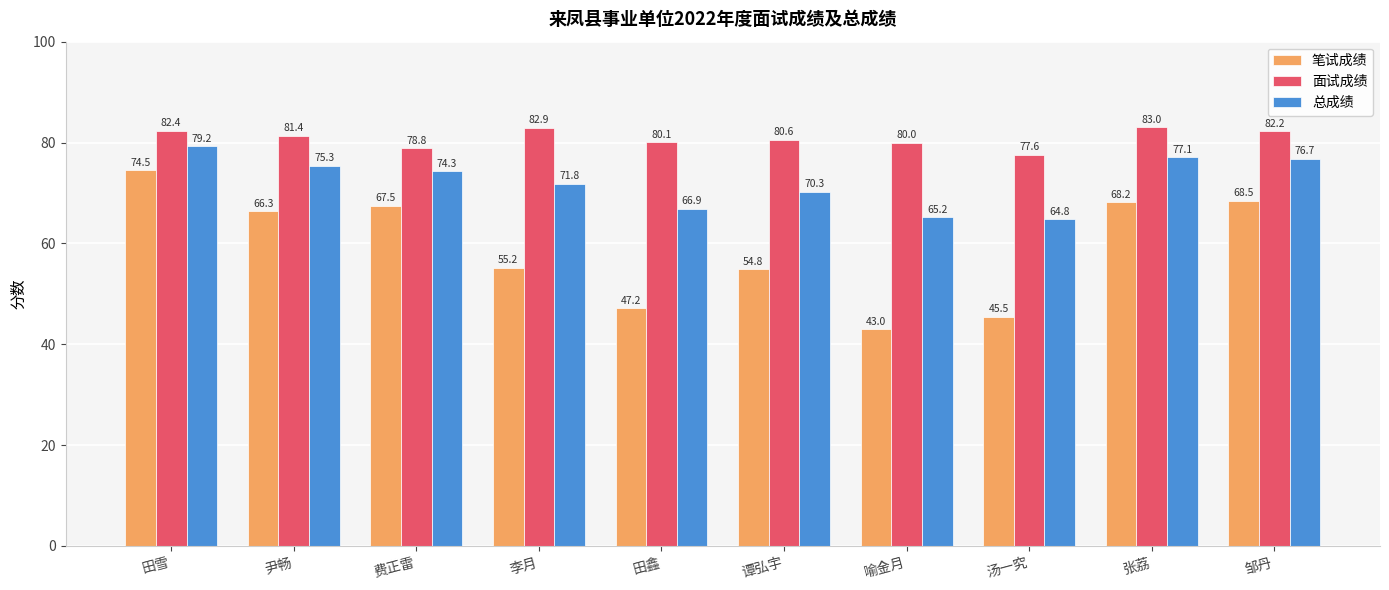

What is the difference between the highest and lowest values at 汤一究?

32.1